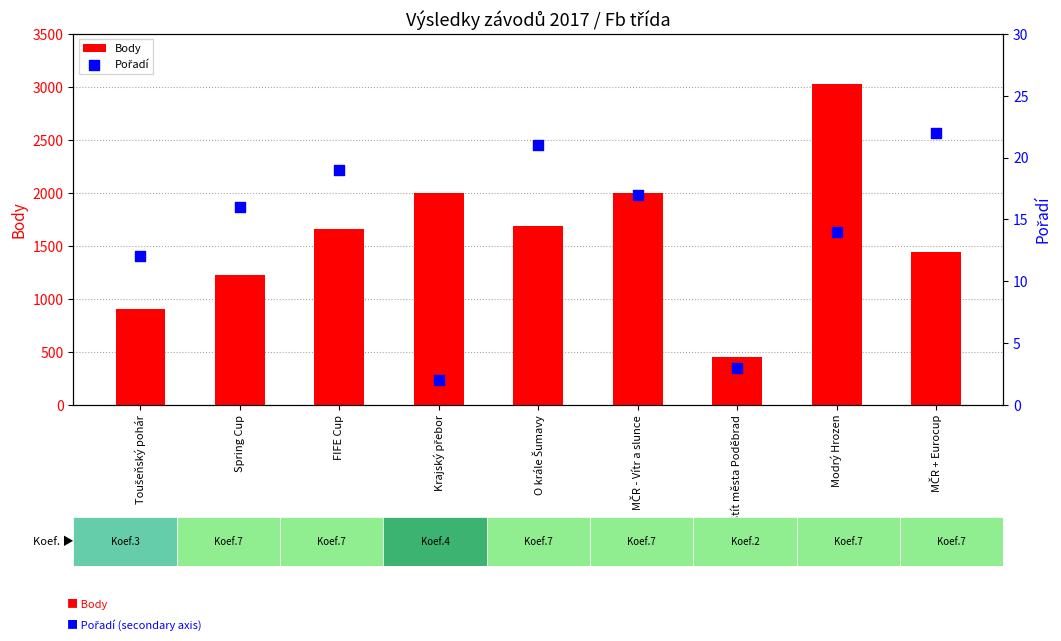

What are all the series names shown in the legend?

Body, Pořadí